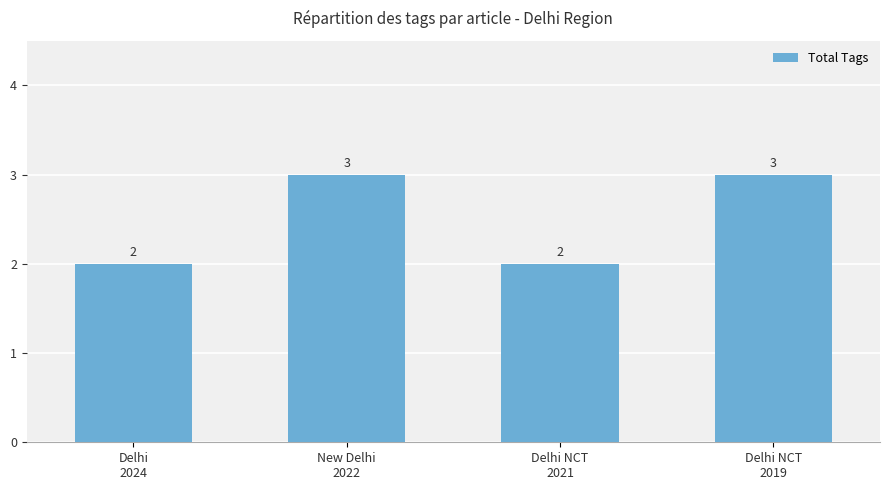

Reading left to right, extract all data points from this chart.

2	3	2	3